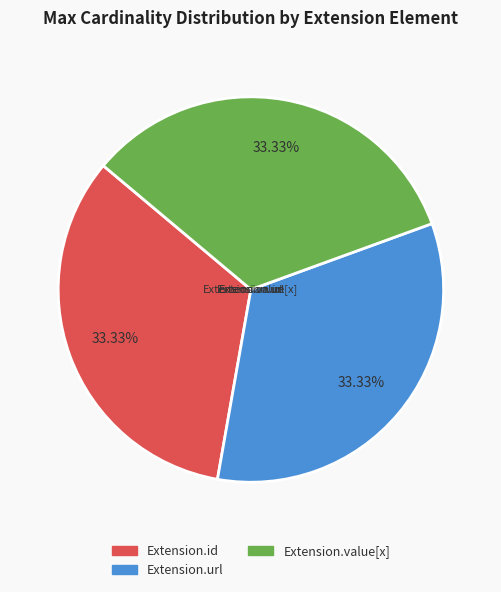

Is there a majority slice in this chart?

No